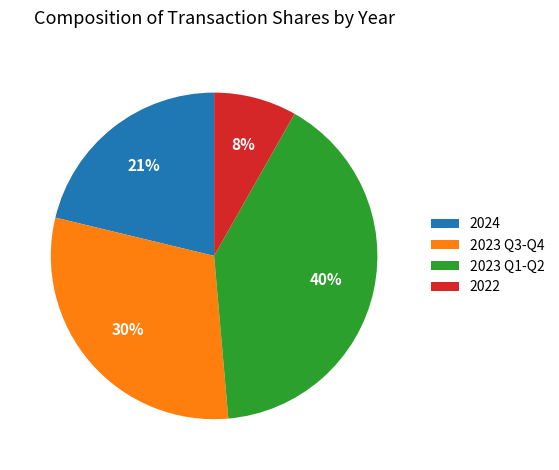

Rank the categories by value from lowest to highest.

2022, 2024, 2023 Q3-Q4, 2023 Q1-Q2